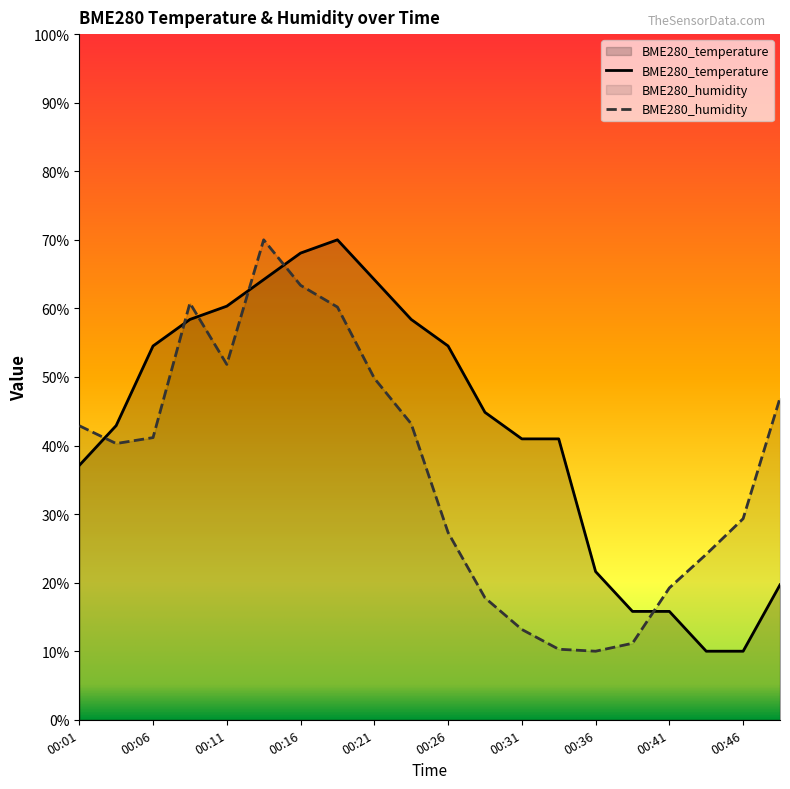

True or false: BME280_humidity and BME280_temperature intersect in this chart.

True